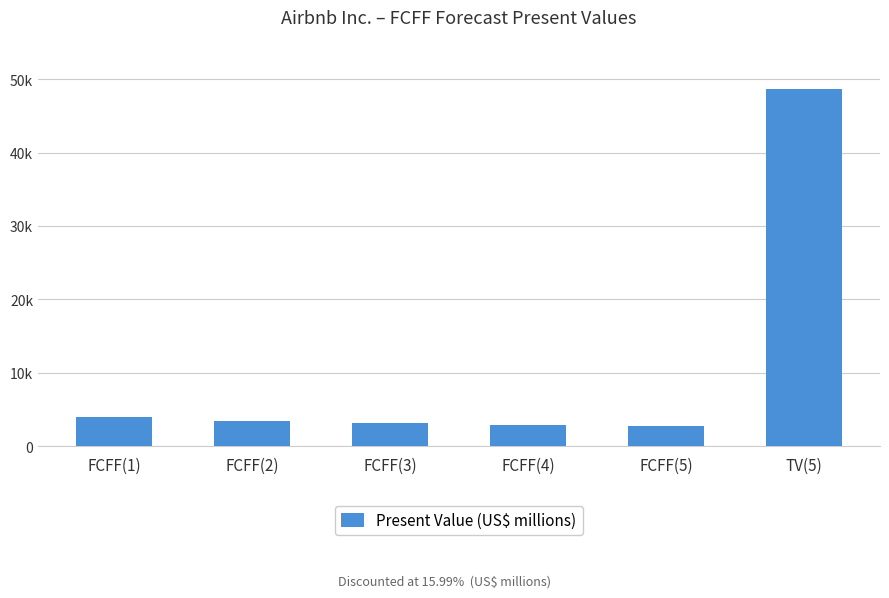

Reading left to right, extract all data points from this chart.

3908	3478	3160	2931	2773	48697